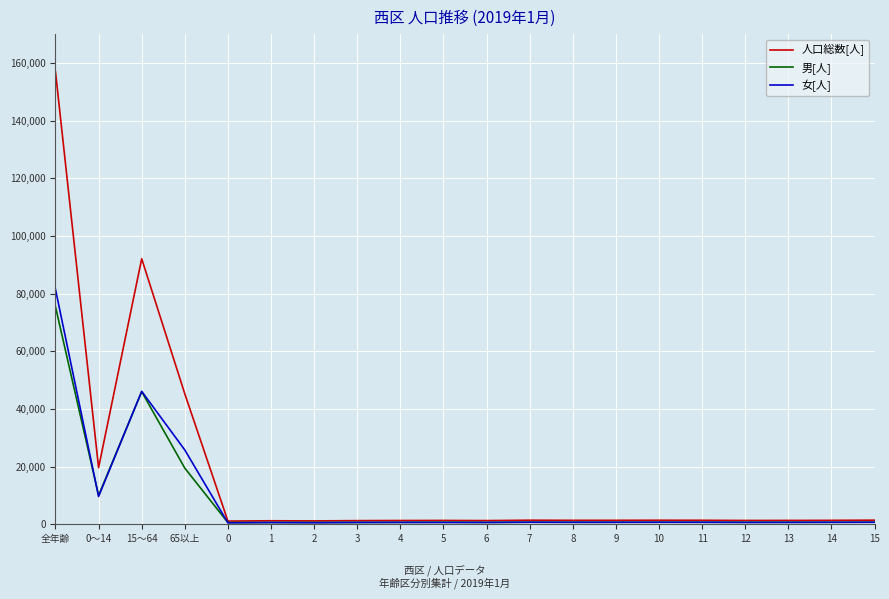

Which series has the largest total across all categories?

人口総数[人]